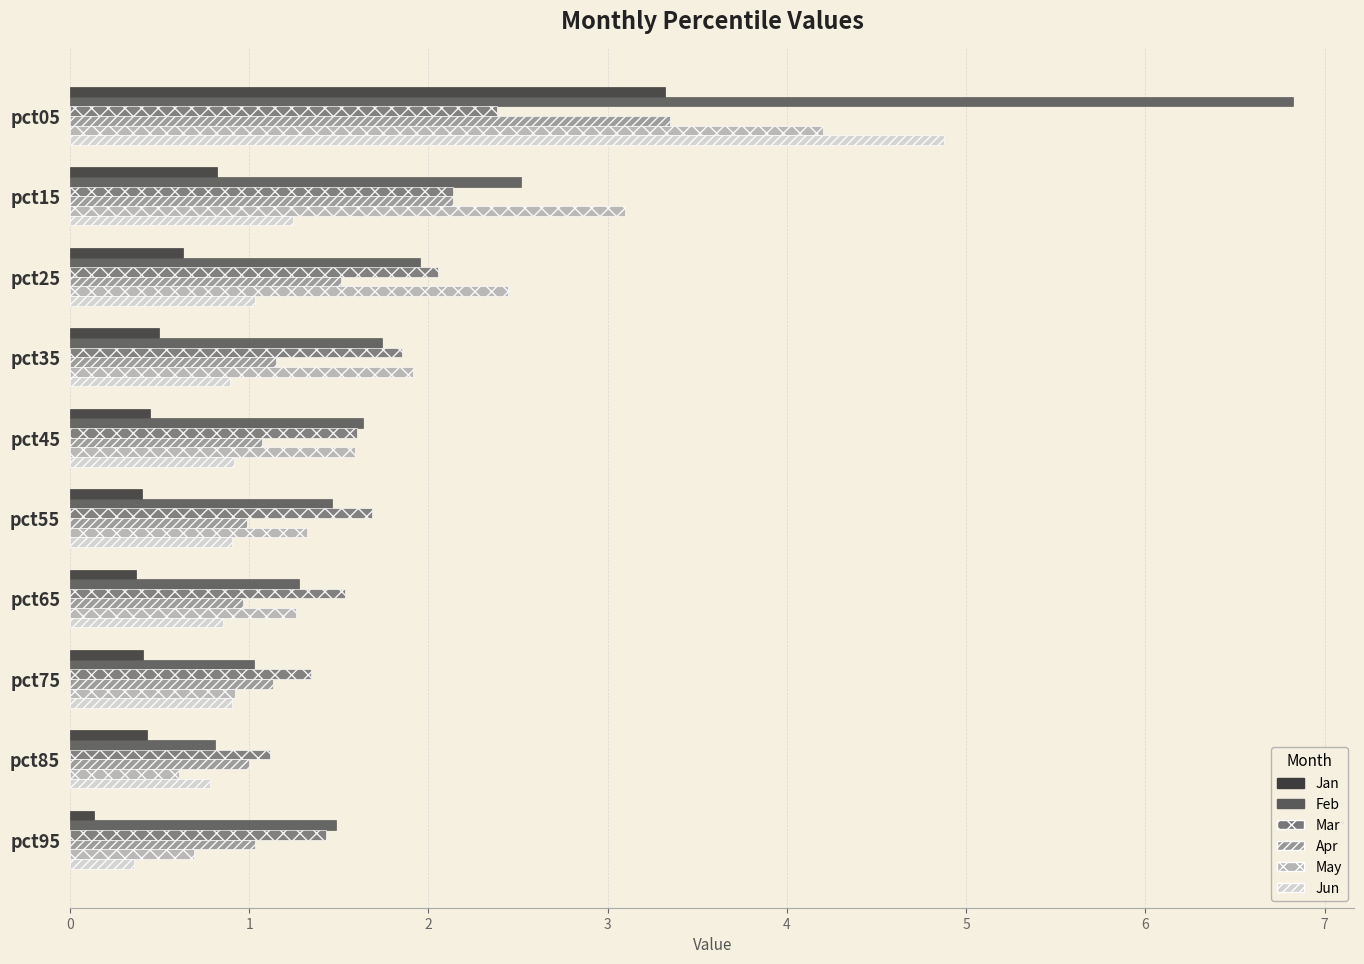

How many data points does each series have?

10